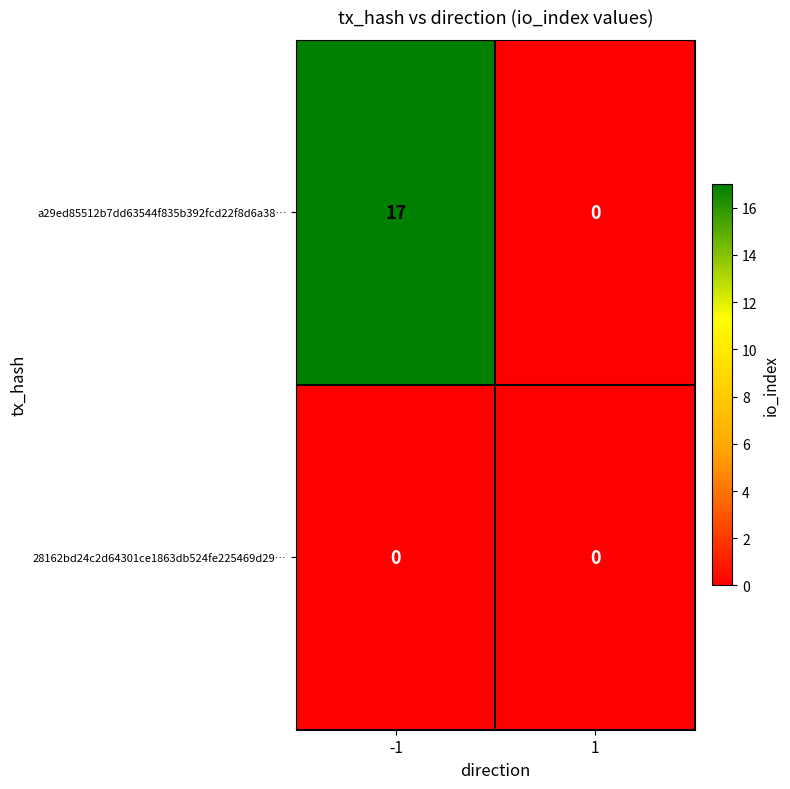

What is the difference between the a29ed85512b7dd63544f835b392fcd22f8d6a38… values at -1 and 1?

17